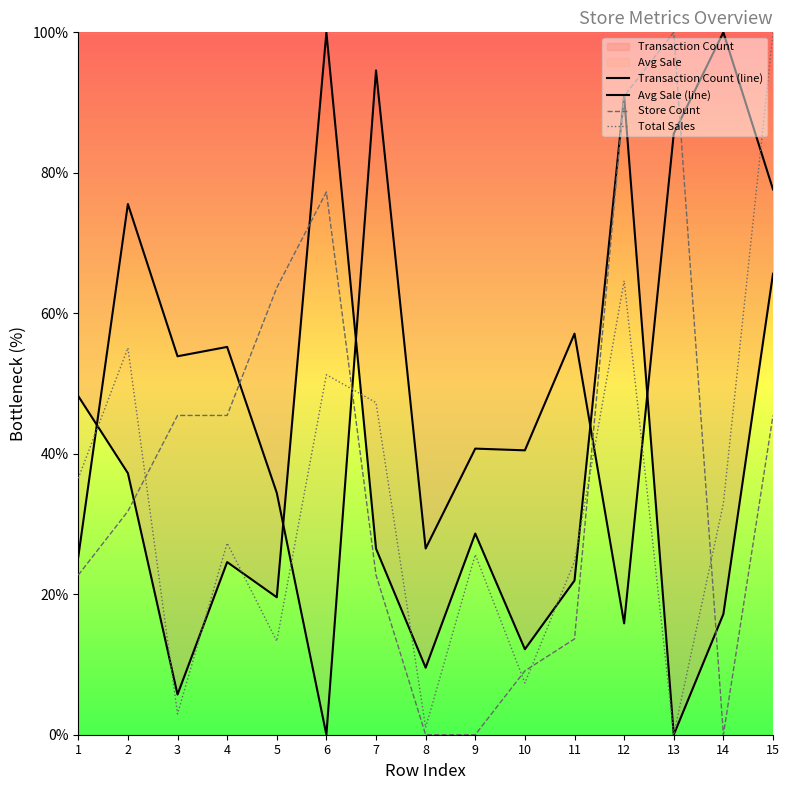

What is the sum of the Total Sales values at 13 and 7?

47.3